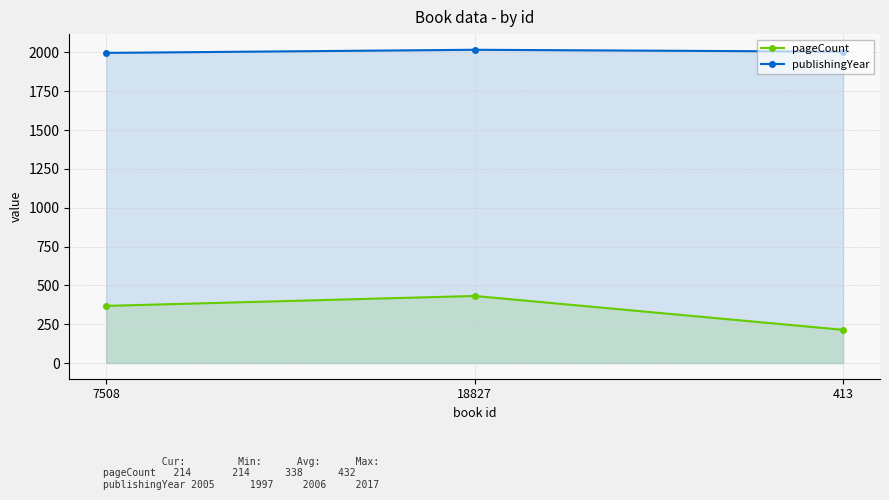

What is the label of the 3rd point from the left?

413